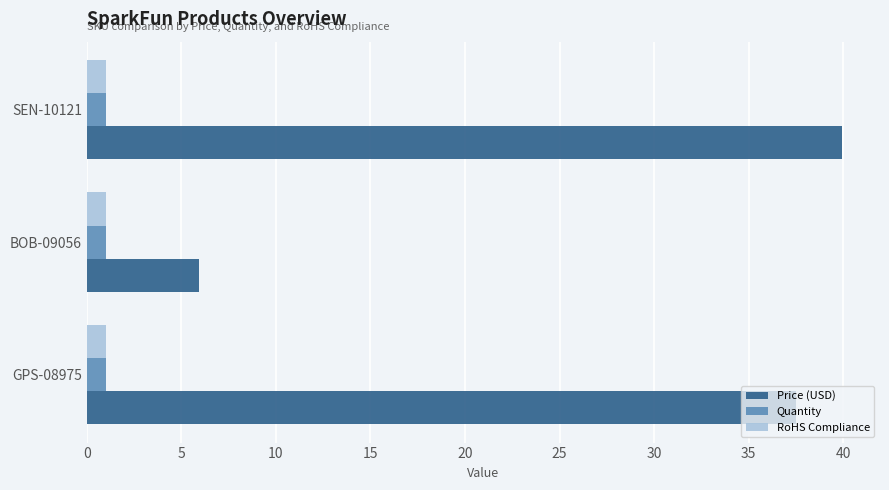

Count the number of categories in the chart.

3